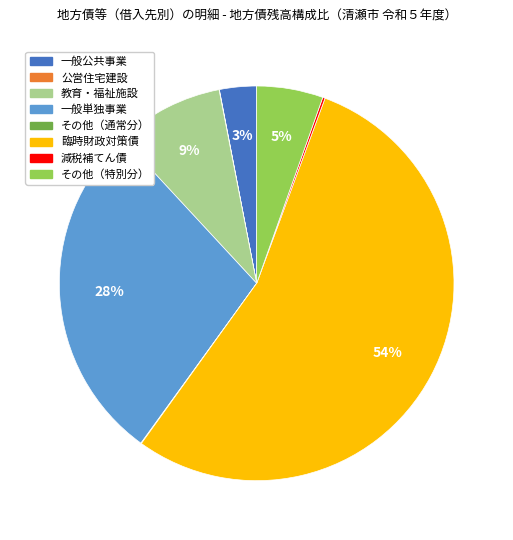

What percentage is the その他（特別分） slice, to the nearest percent?

5%